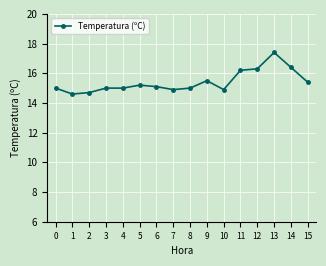

Which has a higher value, 5 or 14?

14